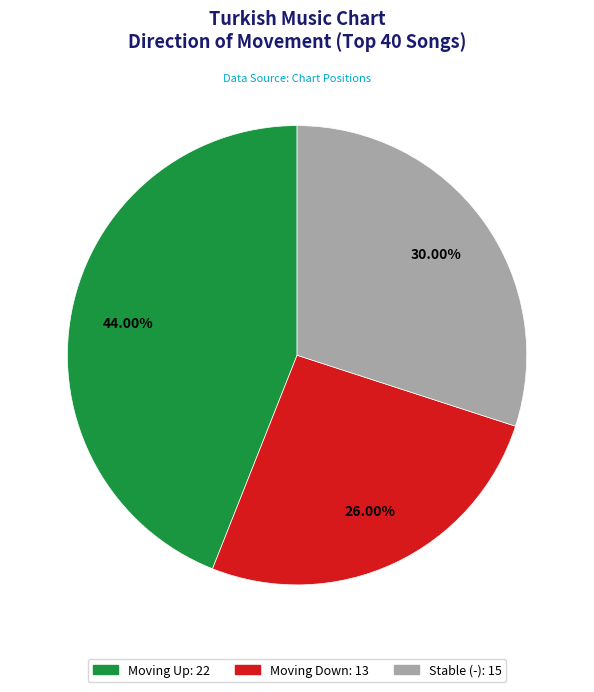

Does any single category account for the majority?

No